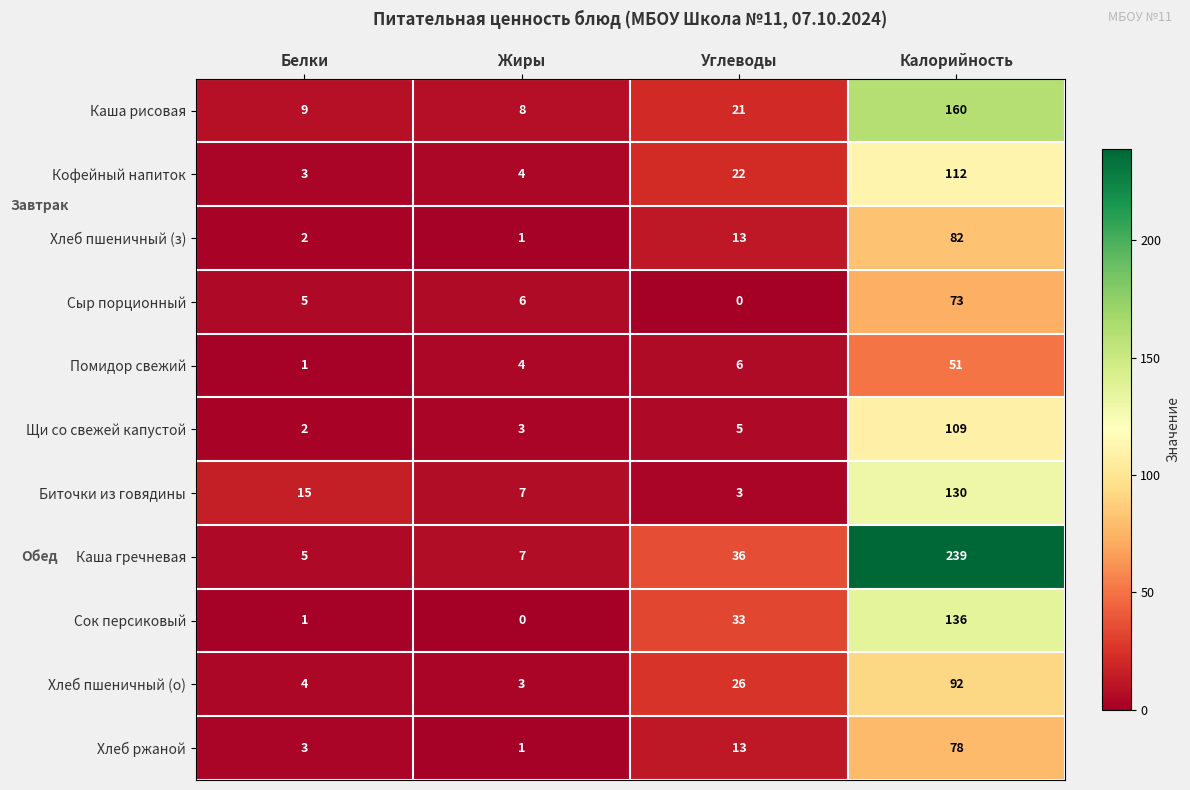

What is the difference between the maximum and second lowest values in the Помидор свежий series?

47